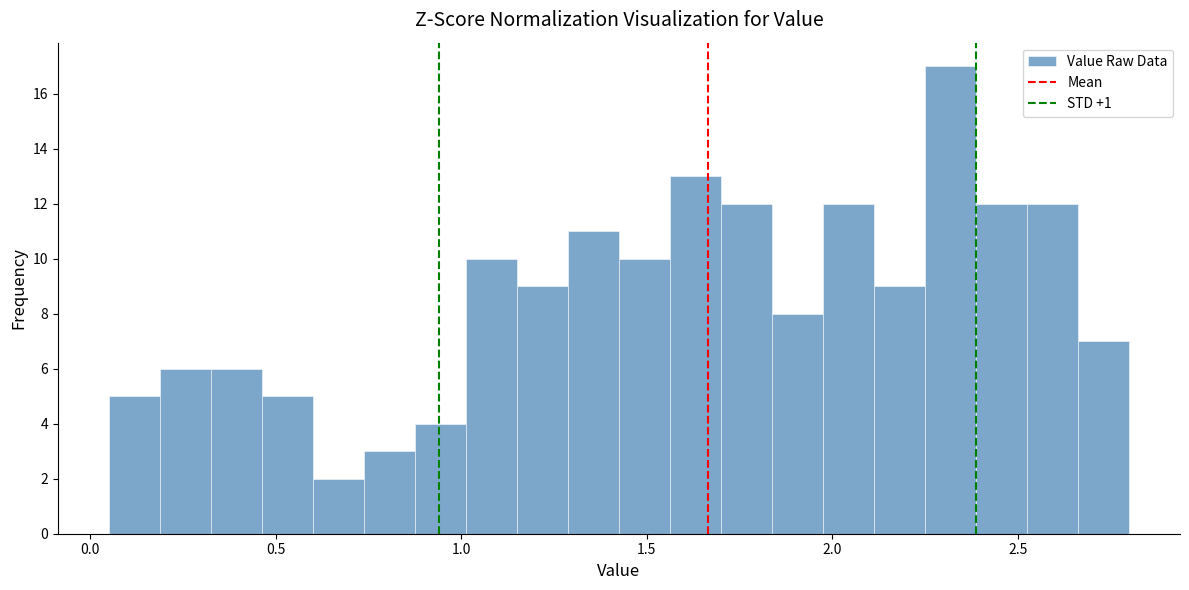

Read against the x-axis, roughly where is the centre of the tallest bar?

2.30